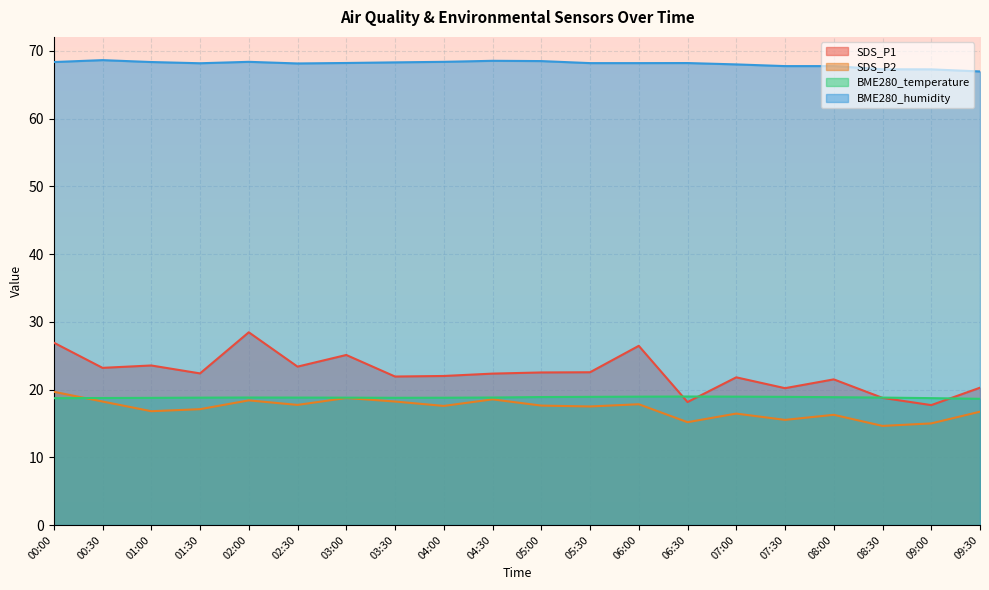

List the labels in order of SDS_P2 value, smallest first.

08:30, 09:00, 06:30, 07:30, 08:00, 07:00, 09:30, 01:00, 01:30, 05:30, 04:00, 05:00, 02:30, 06:00, 00:30, 03:30, 02:00, 04:30, 03:00, 00:00